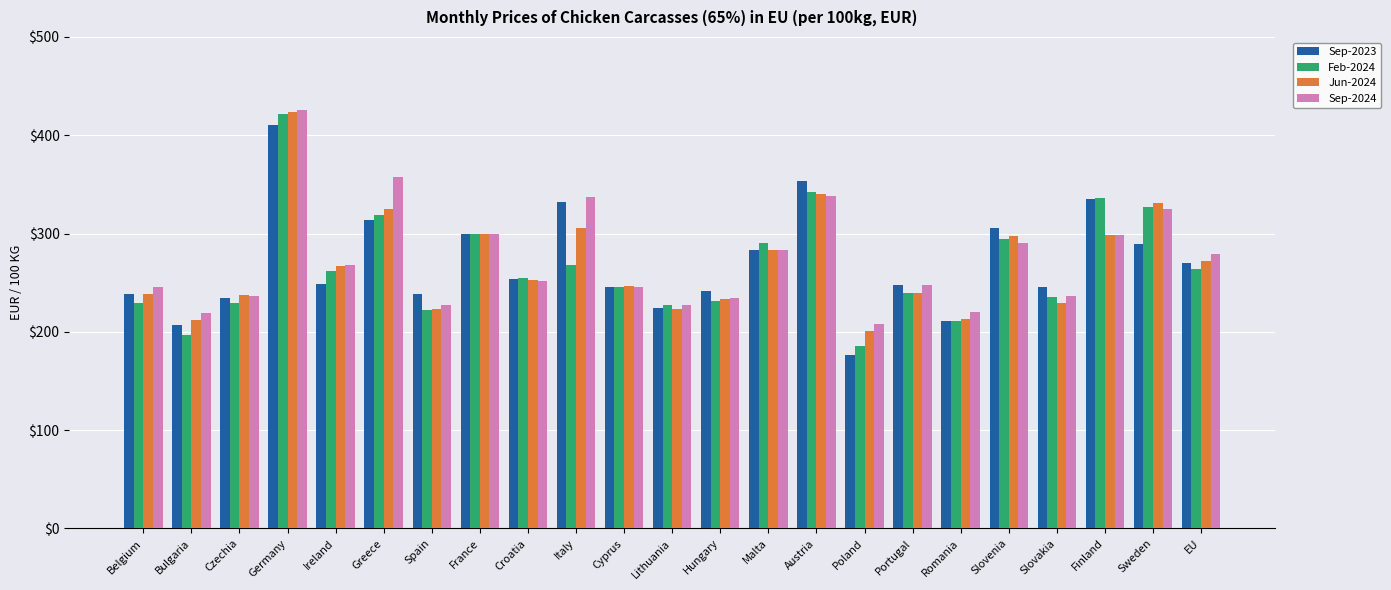

How many values in the Sep-2023 series are below 248?

11